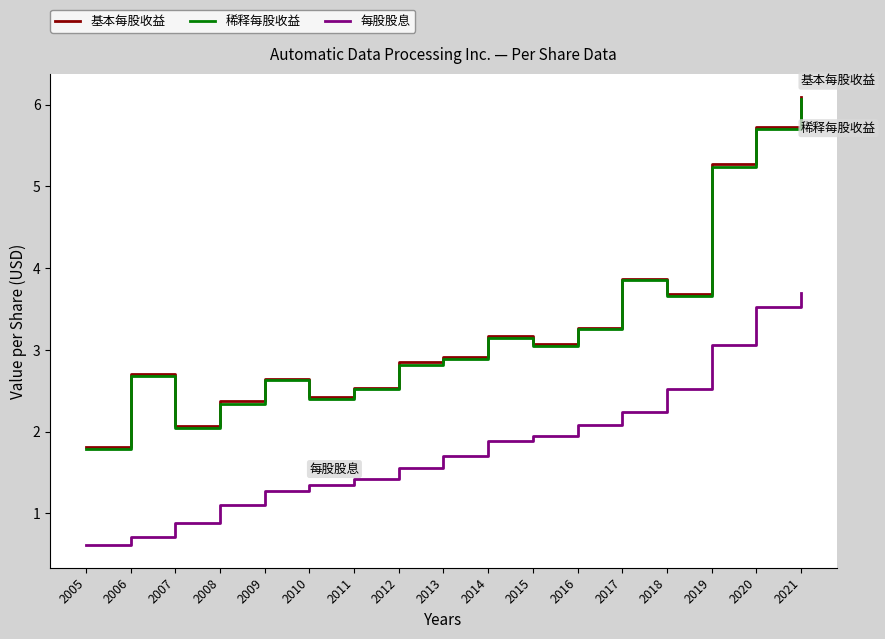

The value of 稀释每股收益 at 2007 is 1.3. True or false?

False